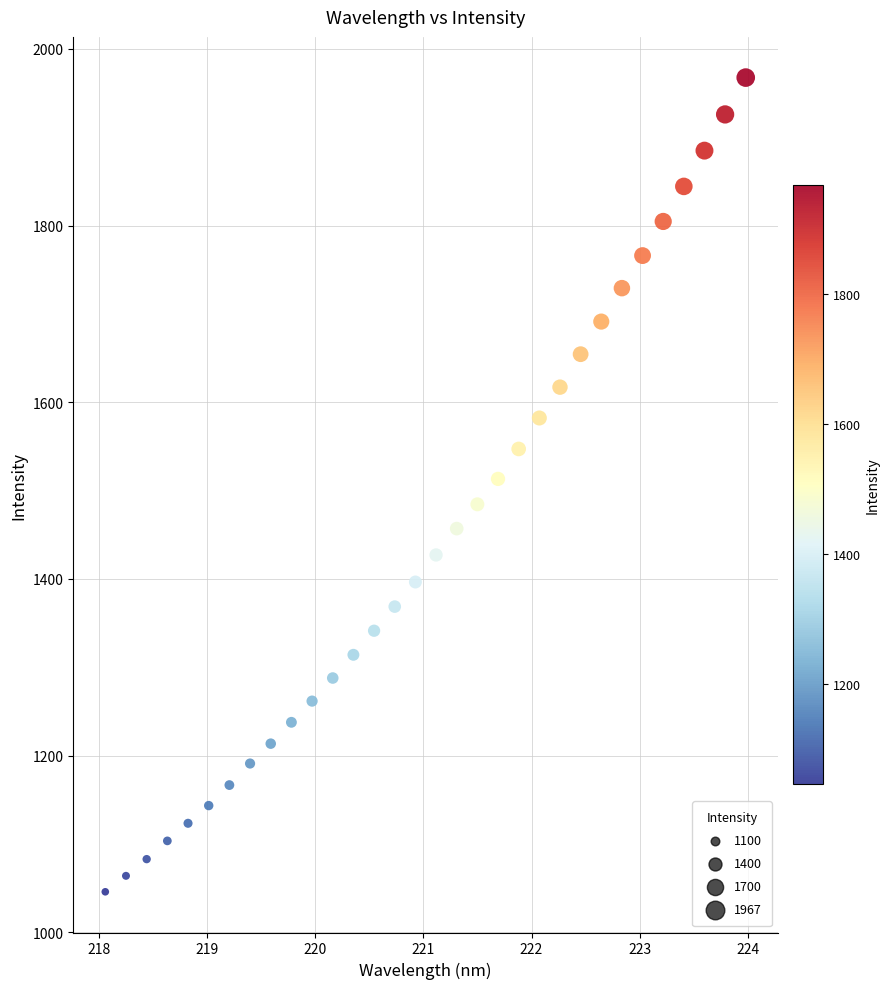

What is the range of Y values (max minus min)?

921.5